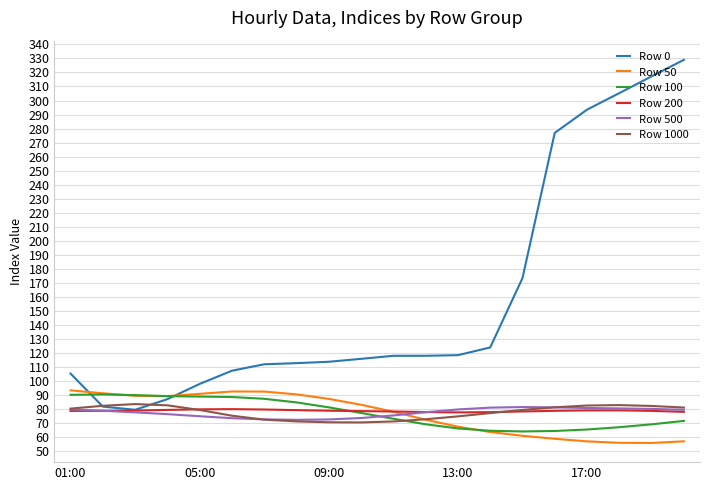

What is the highest value of the Row 50 series?

93.2